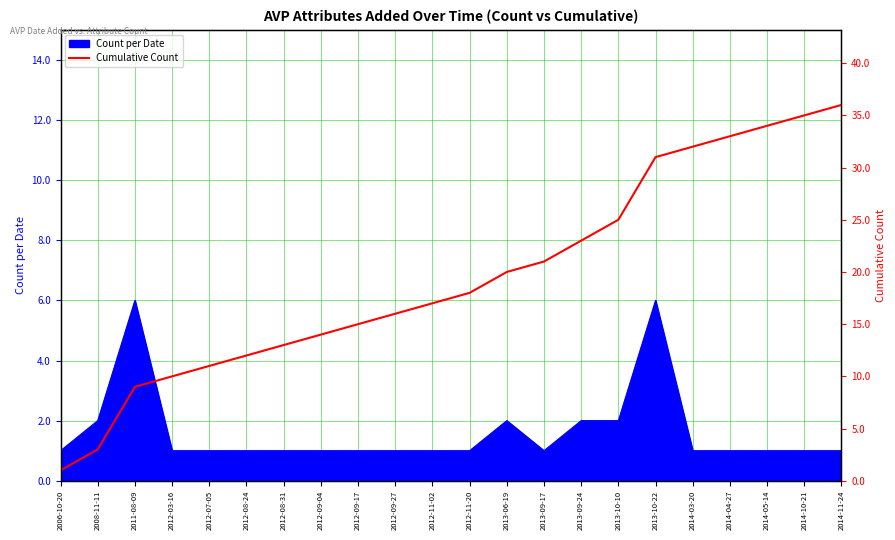

How many data points are above 18?

10